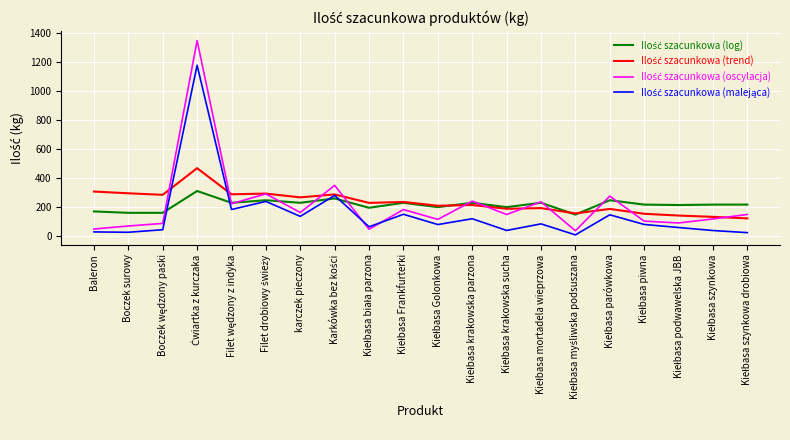

What is the total value across all series at karczek pieczony?

798.0